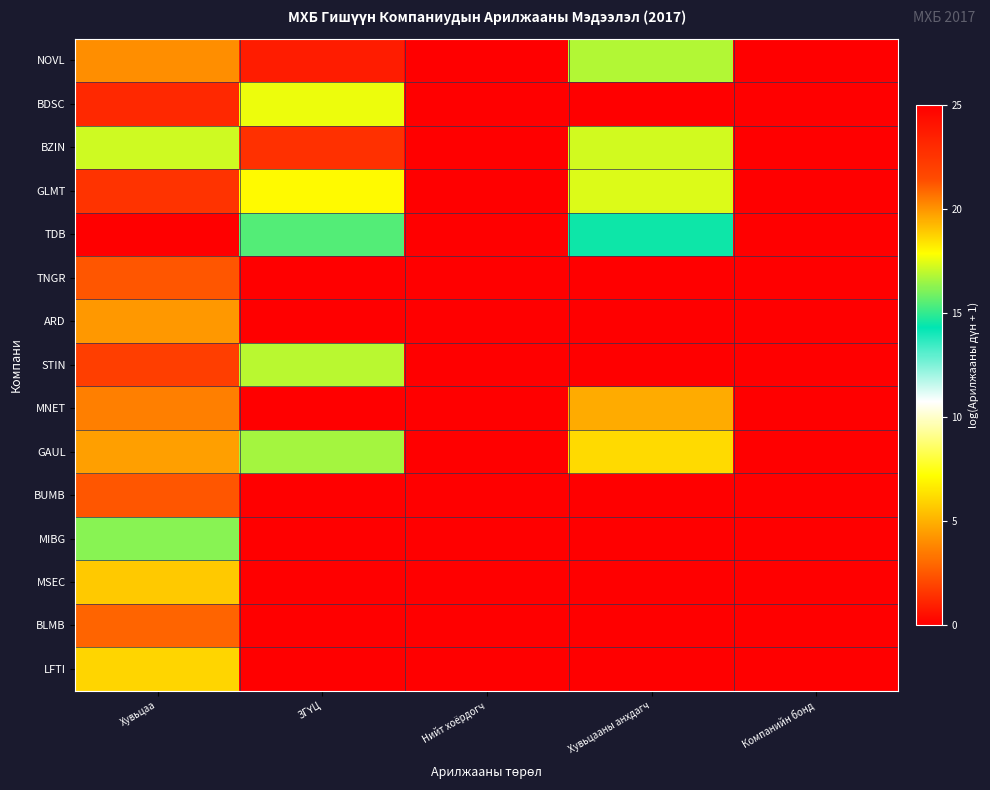

Which category has the highest value across all series?

Хувьцаа